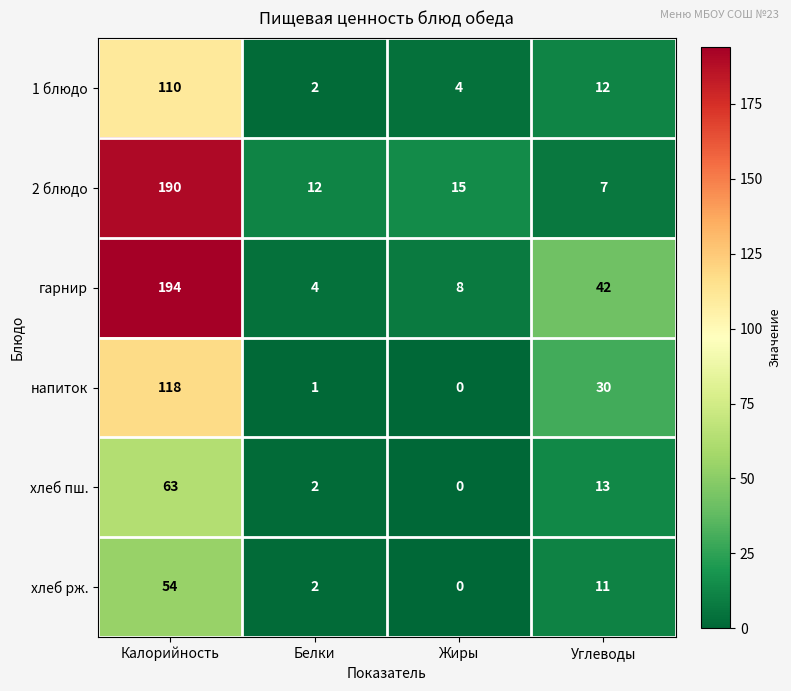

At which category is the sum across all series the highest?

Калорийность